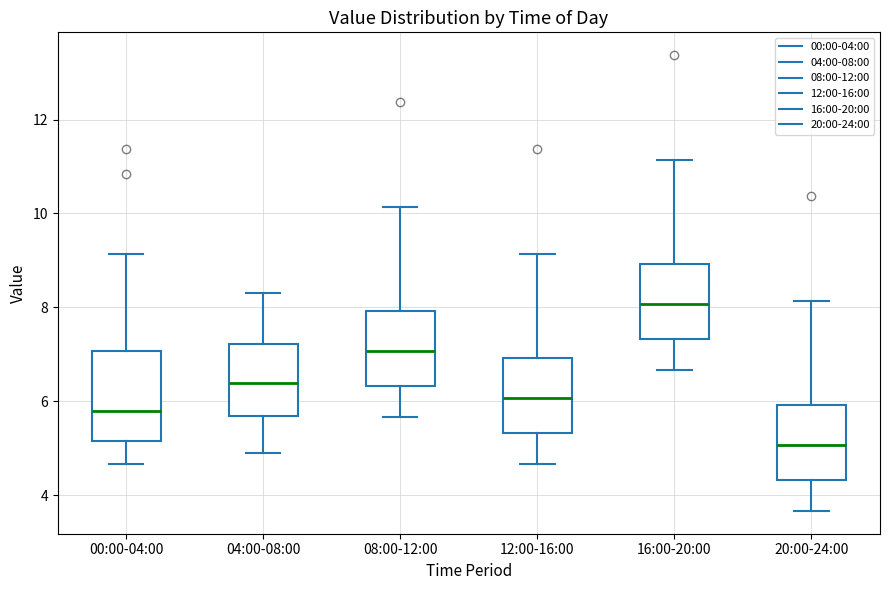

Reading left to right, read every box against the y-axis: the position of its median line, the range the box covers, and the ends of its whiskers. The values are not printed on the chart, so give them approximately, as read against the axis.

00:00-04:00: median 5.8, box 5.2 to 7.0, whiskers 4.6 to 9.2
04:00-08:00: median 6.4, box 5.8 to 7.2, whiskers 5.0 to 8.4
08:00-12:00: median 7.0, box 6.4 to 8.0, whiskers 5.6 to 10.2
12:00-16:00: median 6.0, box 5.4 to 7.0, whiskers 4.6 to 9.2
16:00-20:00: median 8.0, box 7.4 to 9.0, whiskers 6.6 to 11.2
20:00-24:00: median 5.0, box 4.4 to 6.0, whiskers 3.6 to 8.2